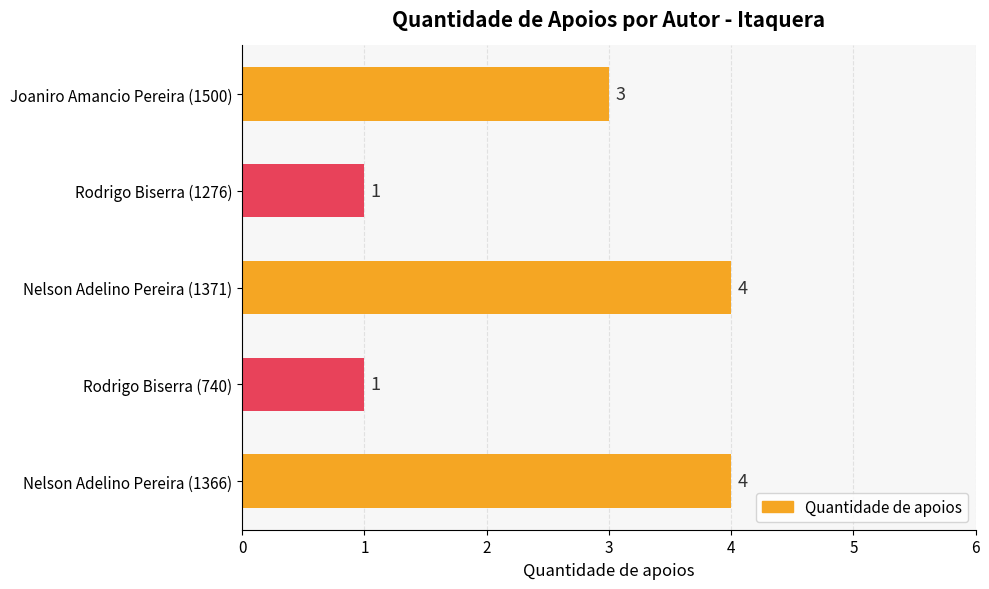

What is the change in value from Nelson Adelino Pereira (1366) to Rodrigo Biserra (1276)?

-3